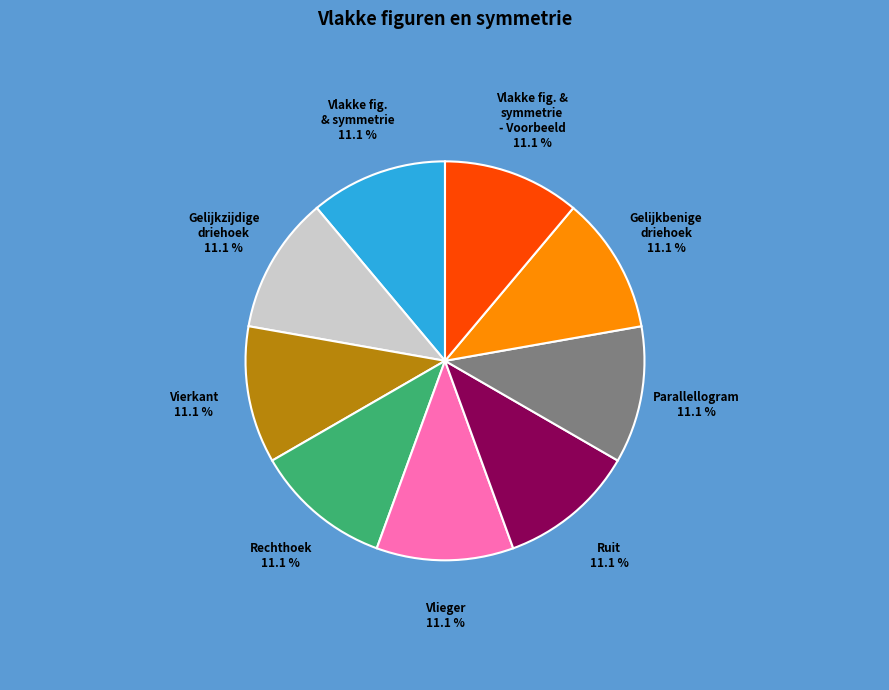

Count the number of slices in the pie.

9